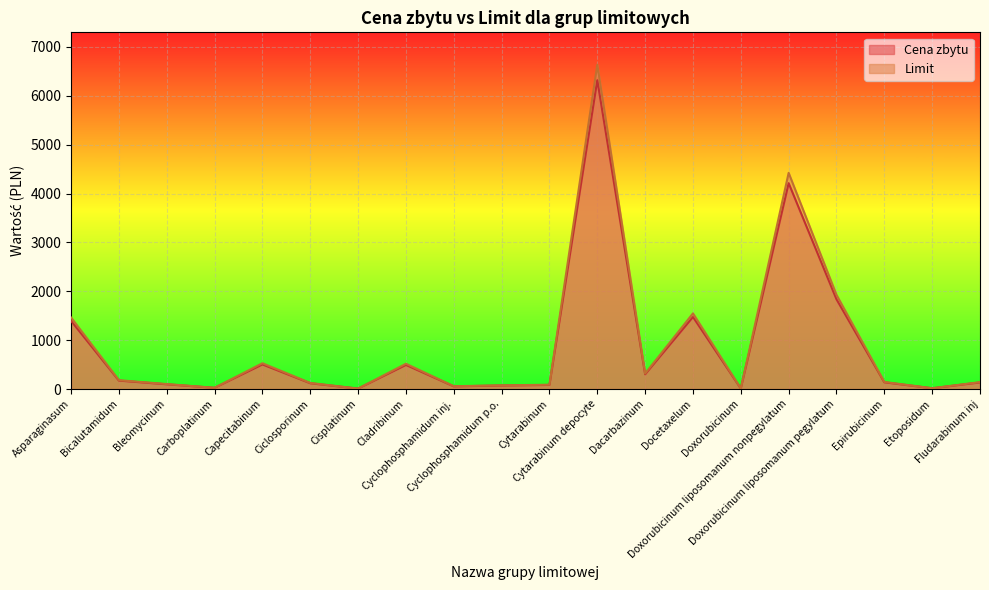

What is the value of the Limit point at the 14th from the left?

1548.0